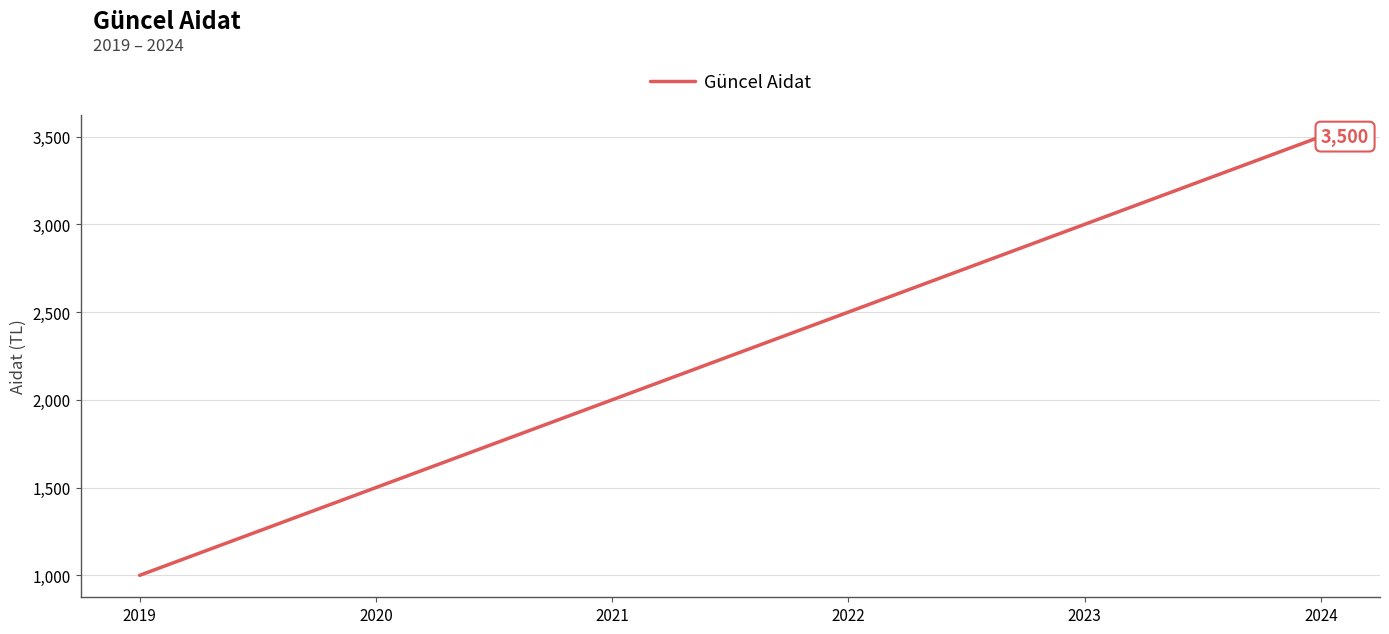

Reading left to right, transcribe all the data shown in this chart.

1000	1500	2000	2500	3000	3500